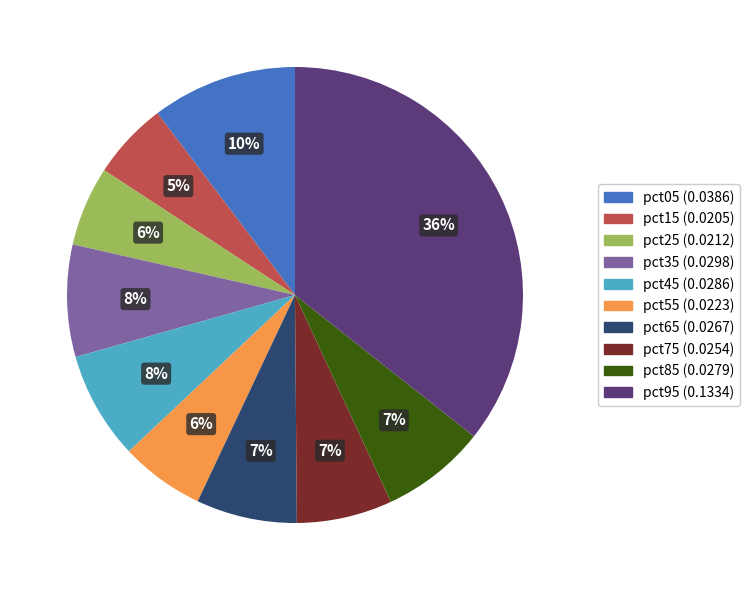

Is there a majority slice in this chart?

No